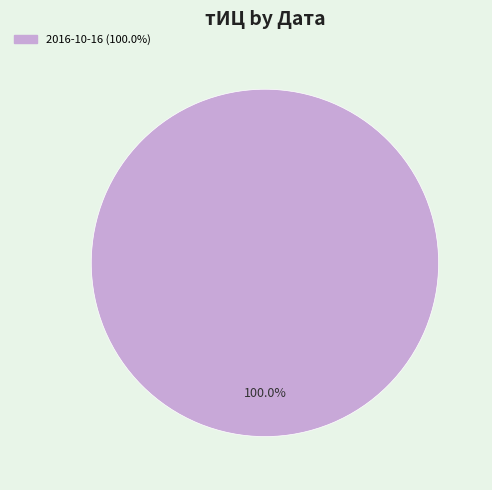

How many segments does this pie chart have?

1